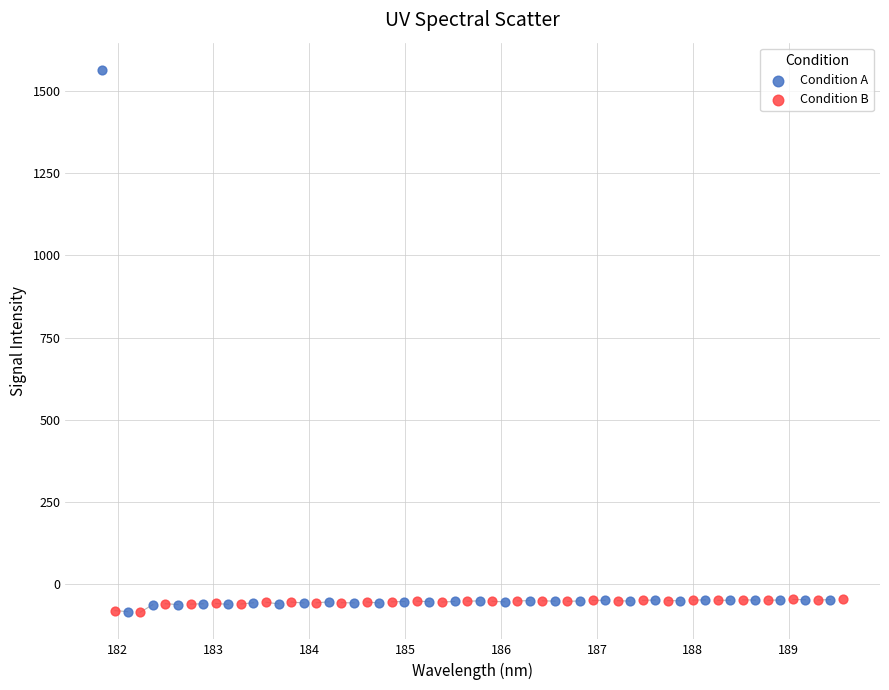

Which series has the widest spread of Y values?

Condition A